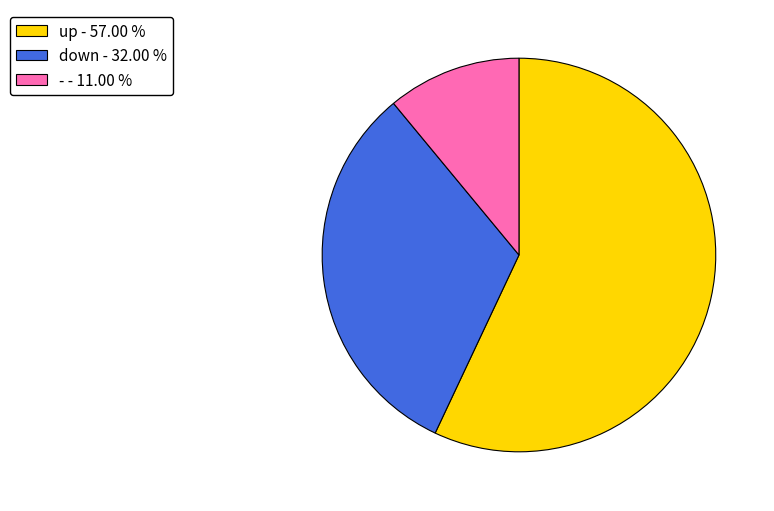

What is the smallest slice in the pie chart?

-